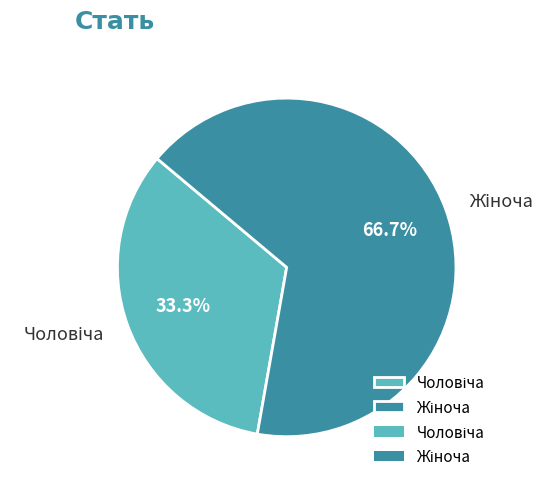

Does any single category account for the majority?

Yes